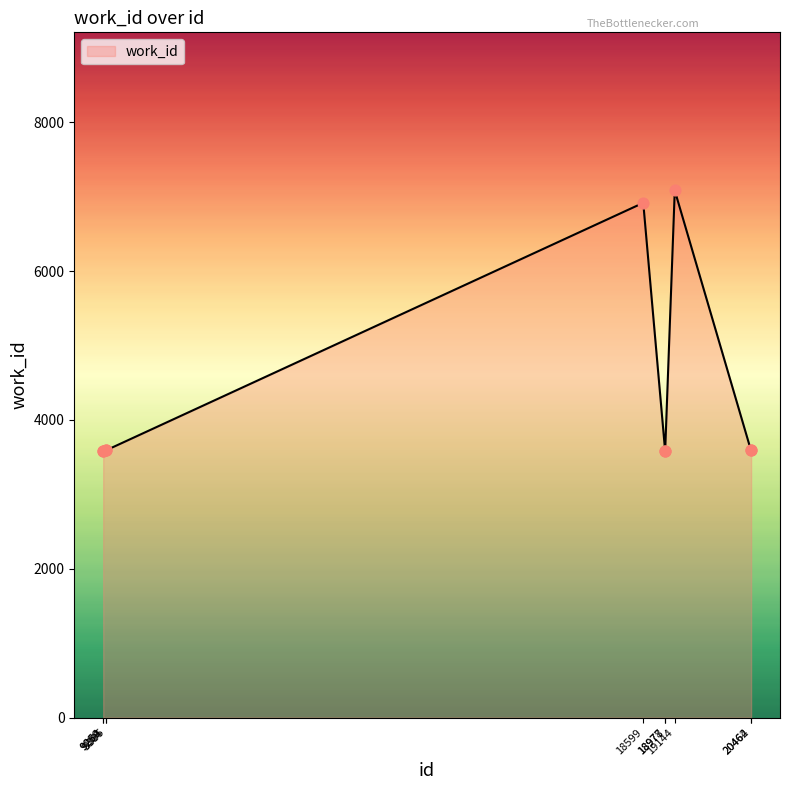

What is the change in value from 18599 to 20462?

-3327